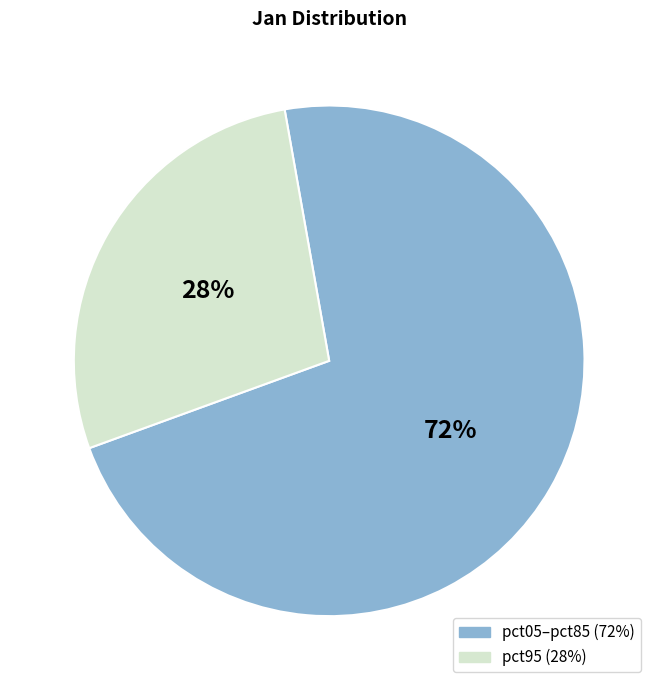

To the nearest percent, what is the difference between the largest and smallest slice percentages?

44%